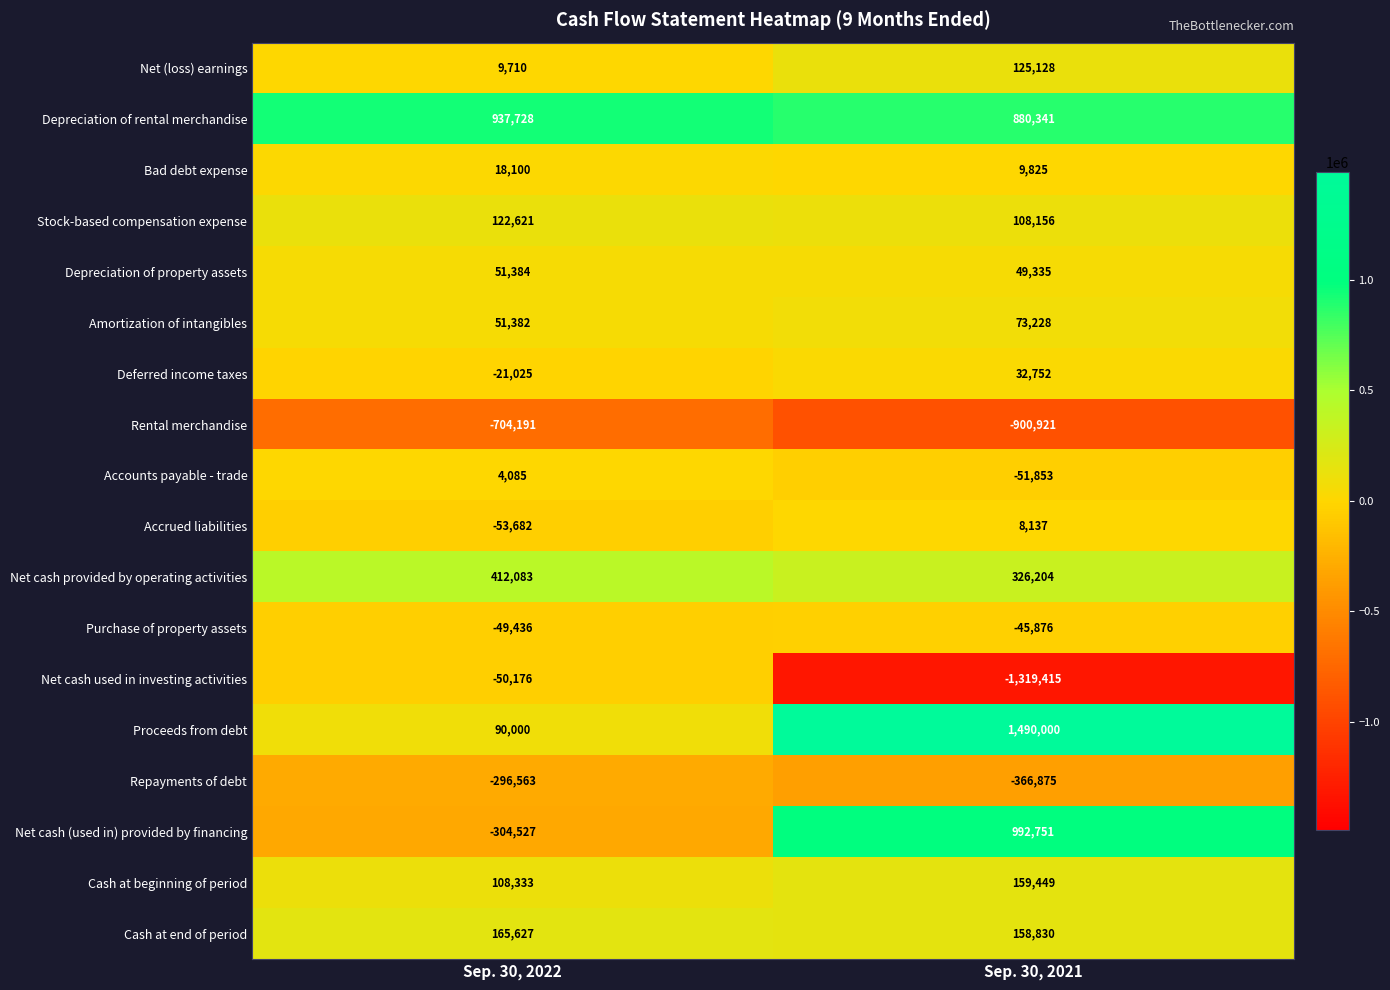

What is the difference between the maximum and minimum values in the Stock-based compensation expense series?

14465